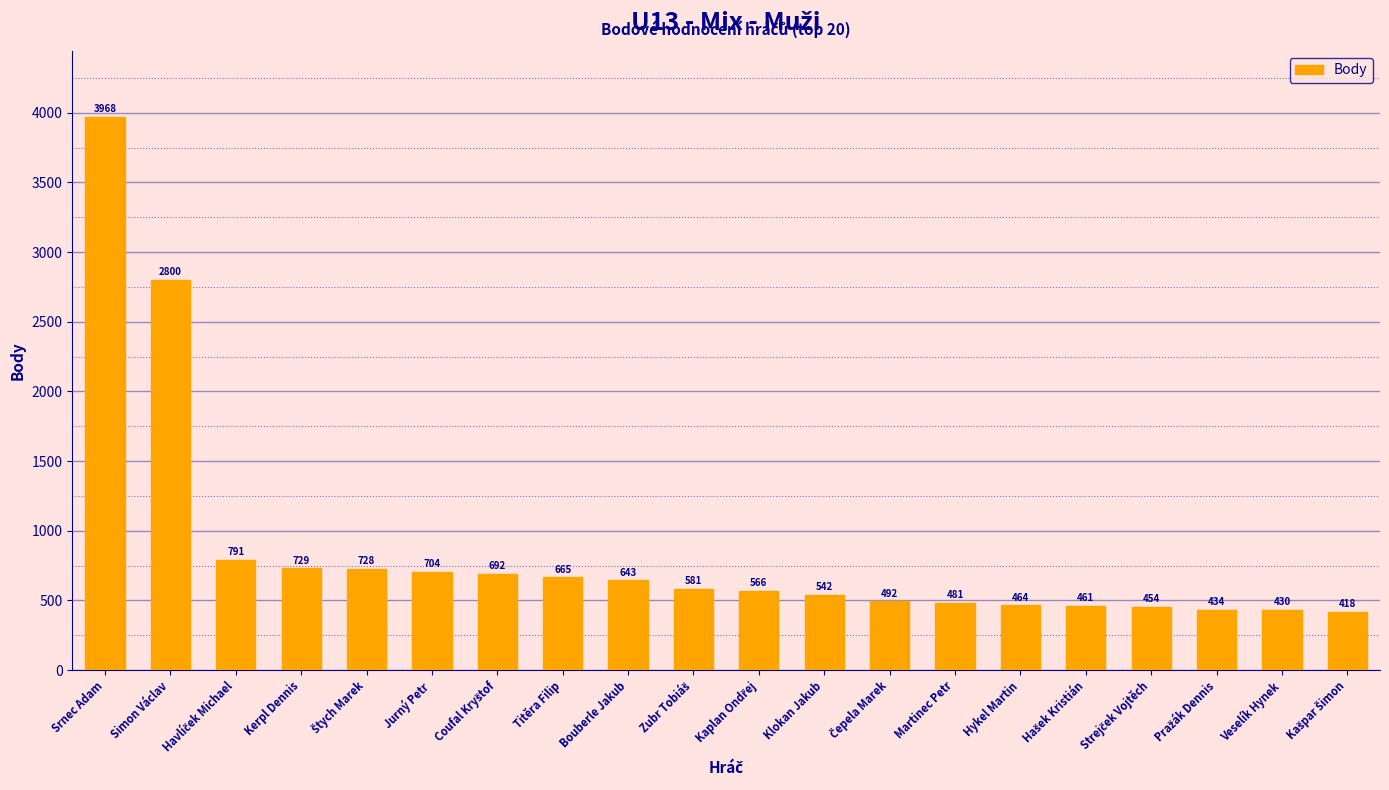

What is the sum of all values?

17043